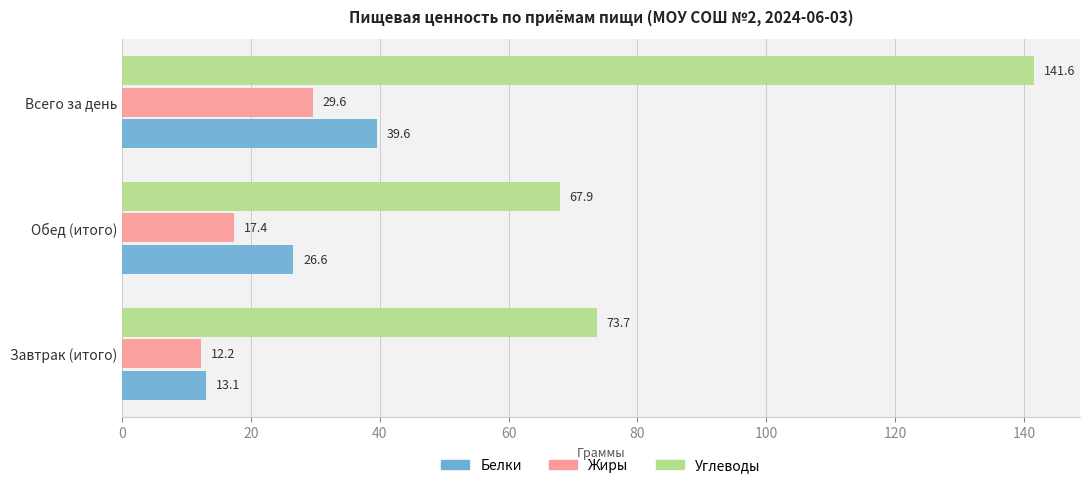

Which series has the widest spread of values?

Углеводы